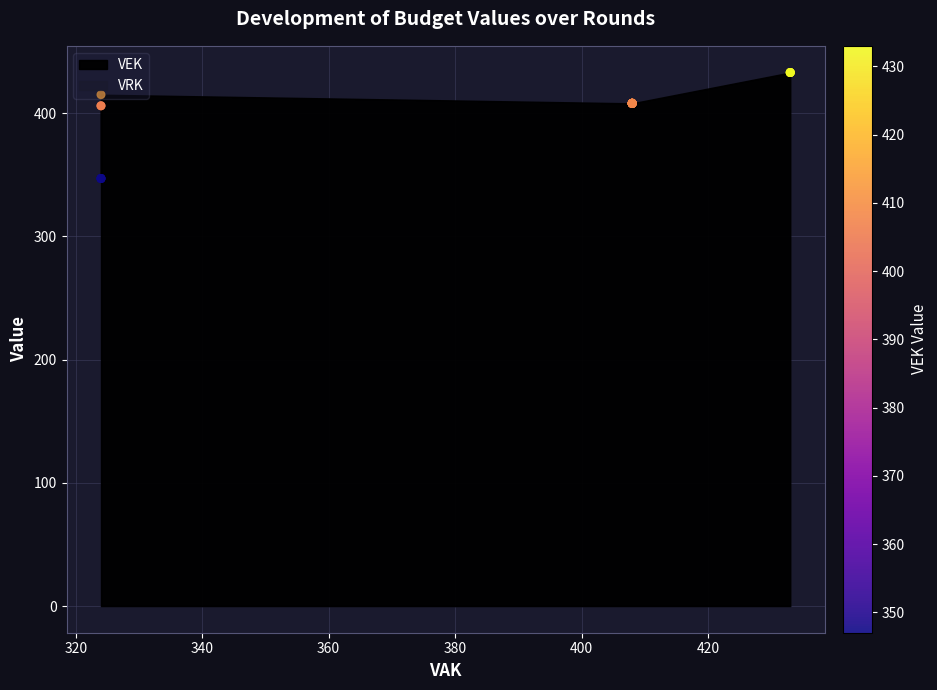

Which series has the largest total across all categories?

VEK